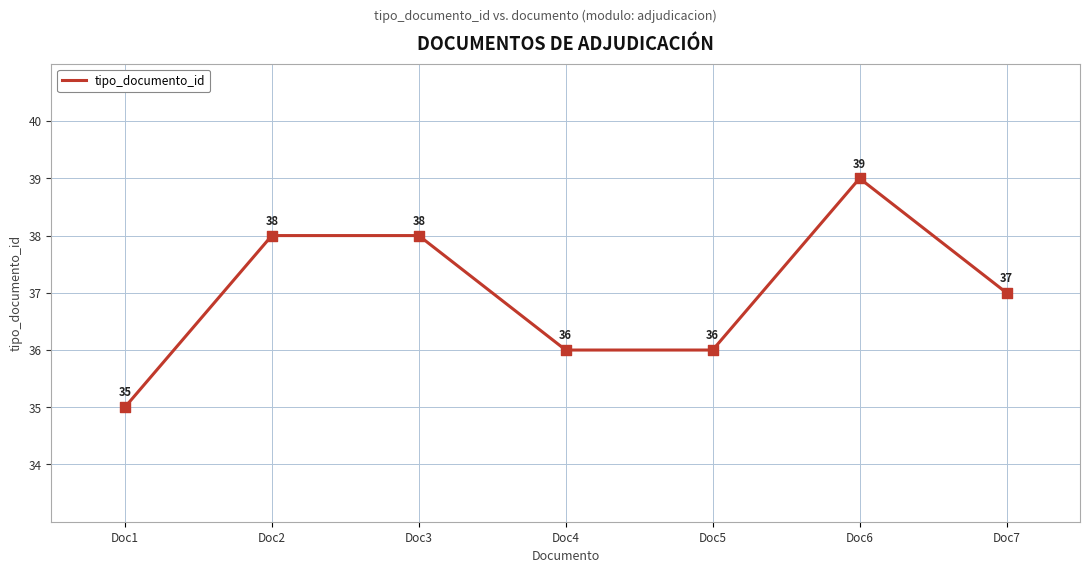

What is the change in value from Doc2 to Doc7?

-1